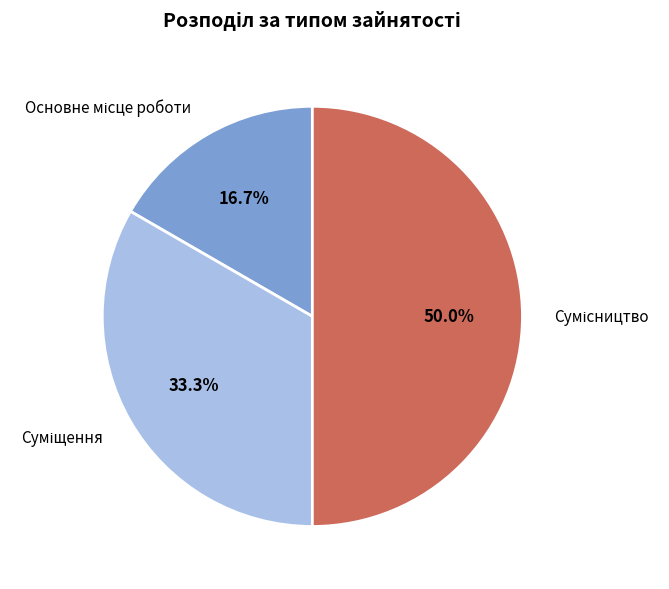

To the nearest percent, what percentage of the pie is Основне місце роботи?

17%